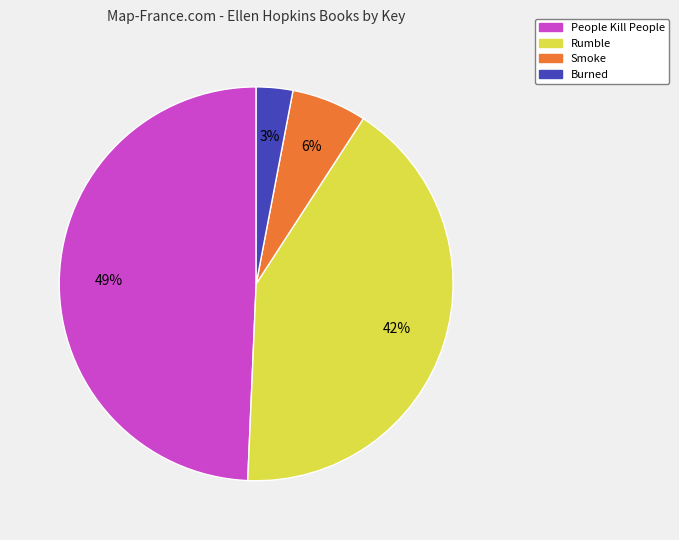

Which has a higher value, Burned or Smoke?

Smoke